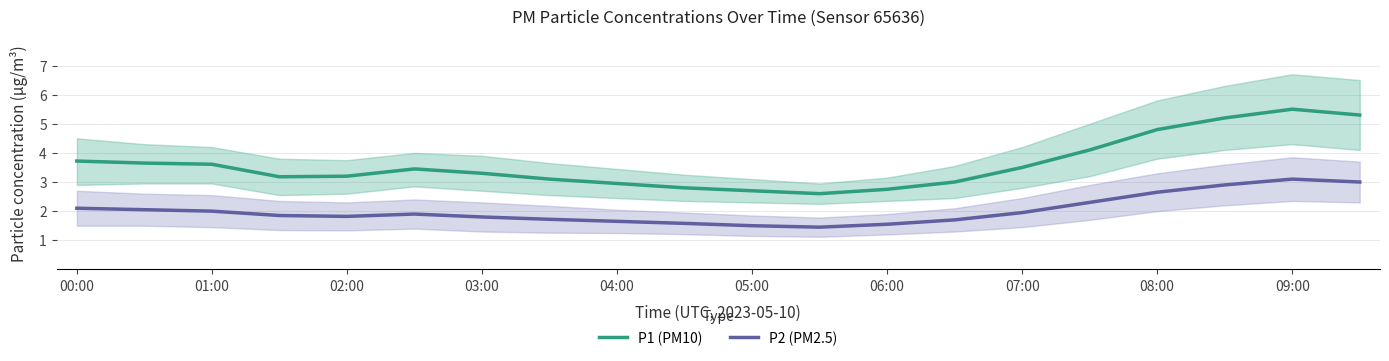

True or false: P1 (PM10) and P2 (PM2.5) intersect in this chart.

False